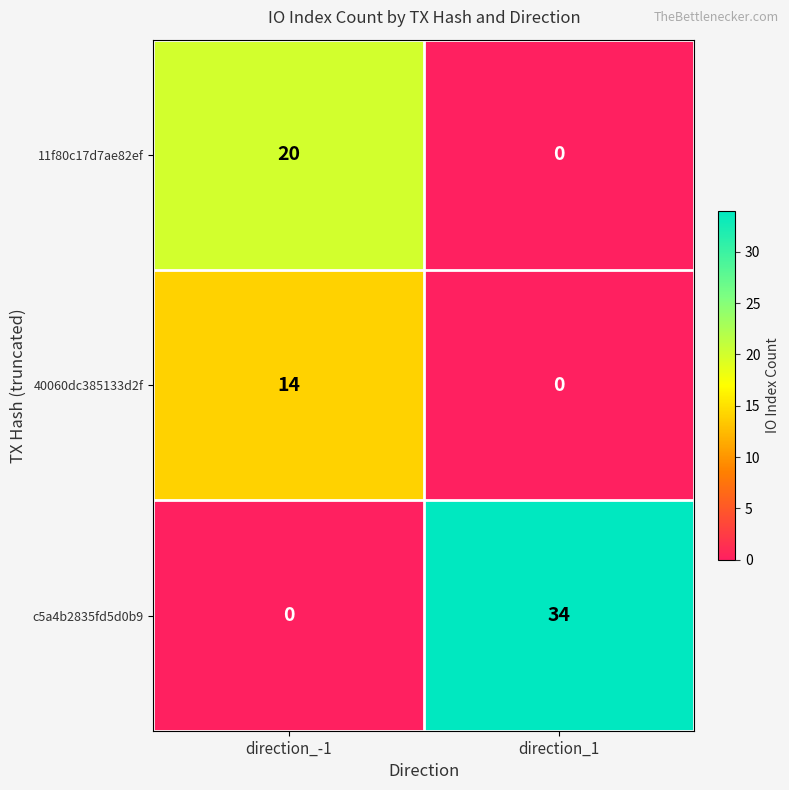

What is the sum of the 11f80c17d7ae82ef values at direction_1 and direction_-1?

20